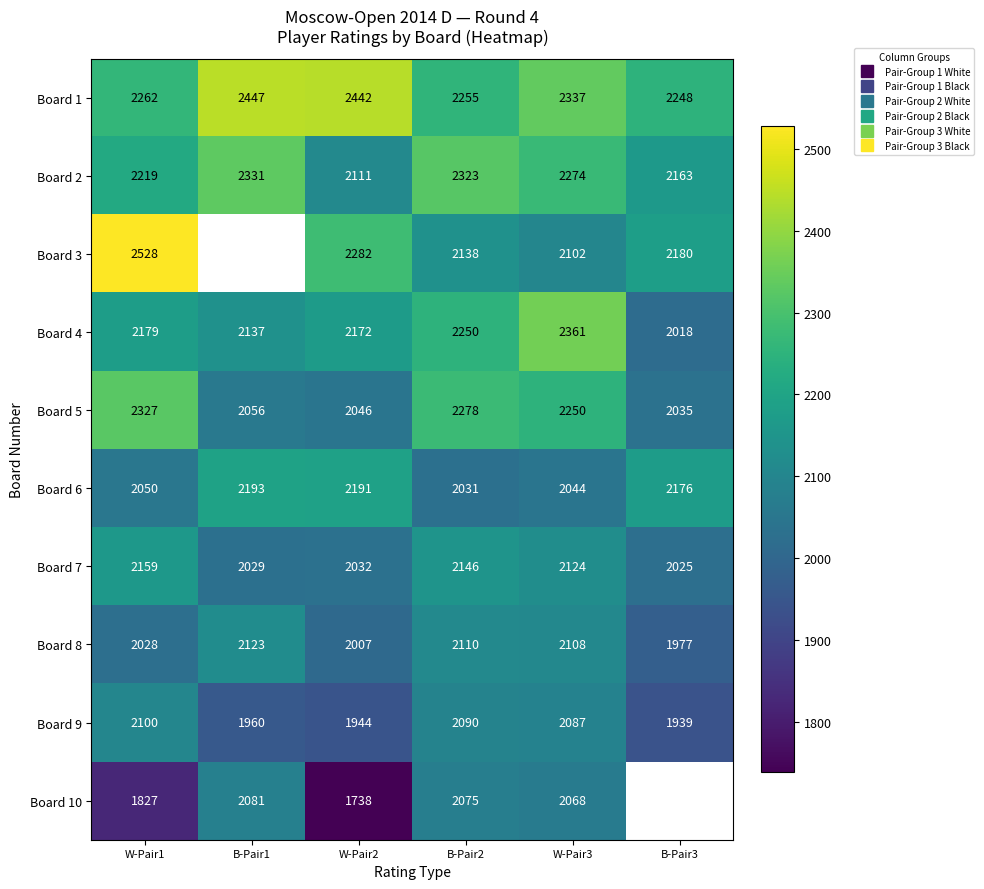

Where is Board 1 nearest to the value 2347?

W-Pair3